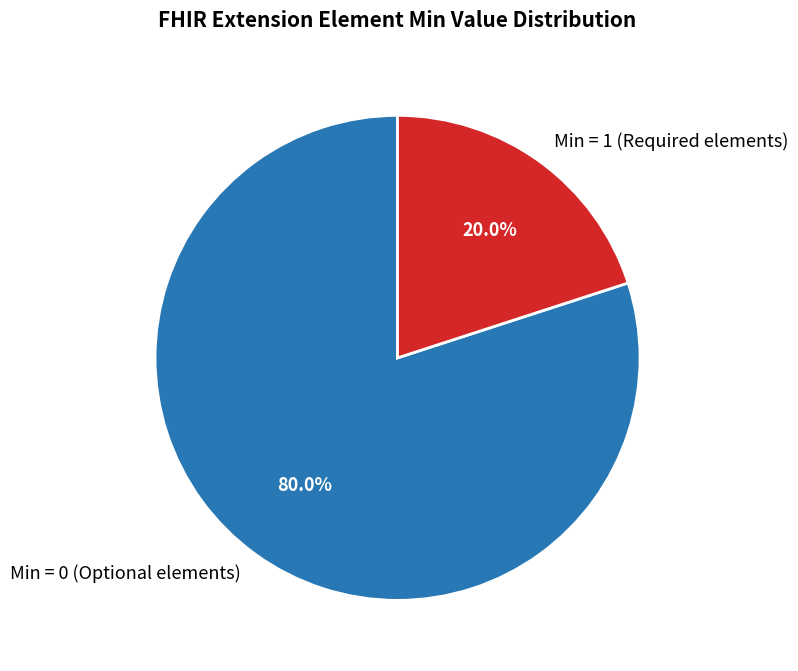

Which slice is the largest?

Min = 0 (Optional elements)